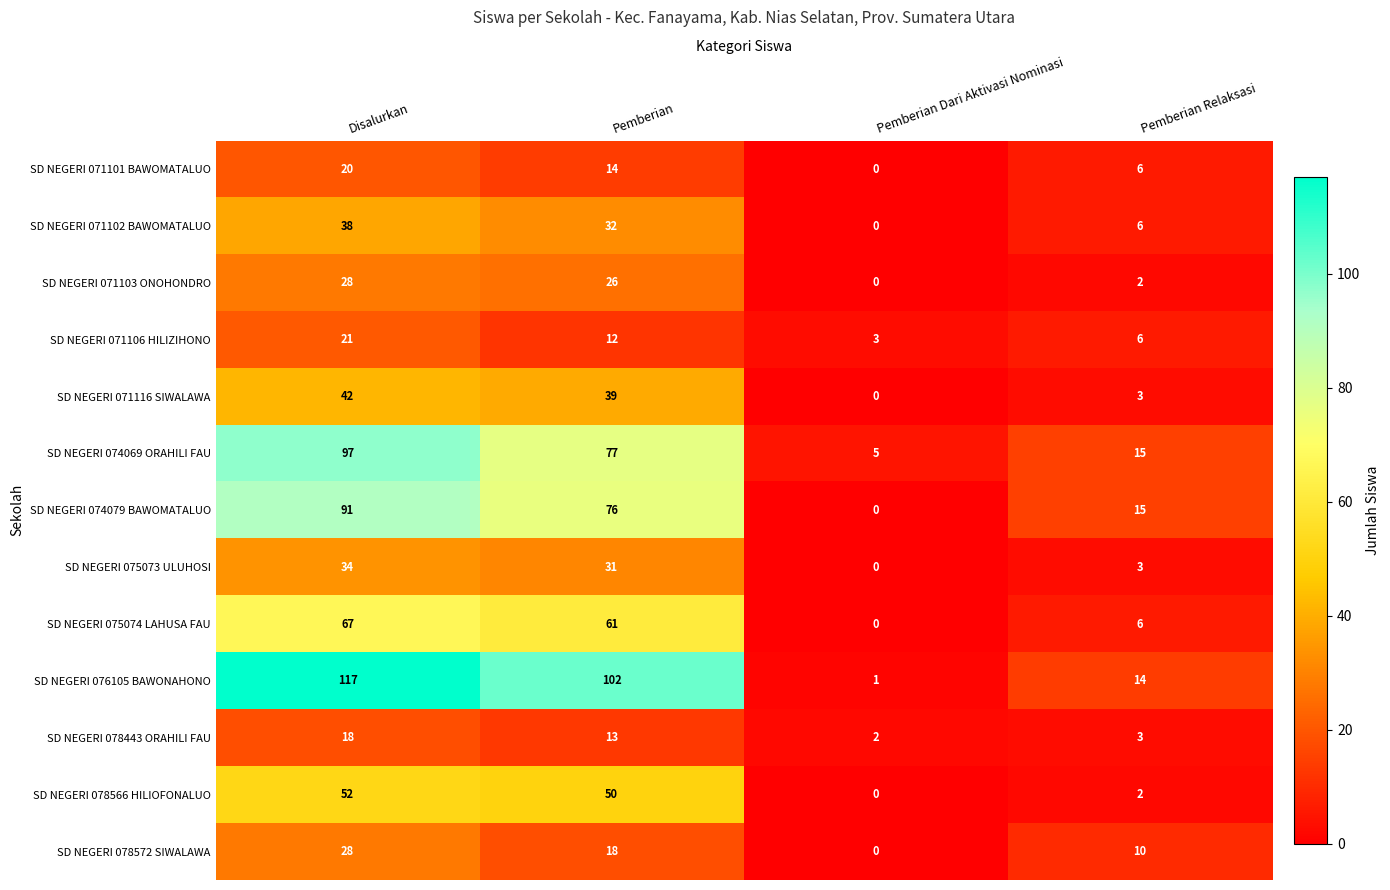

How many distinct data groups are displayed?

13